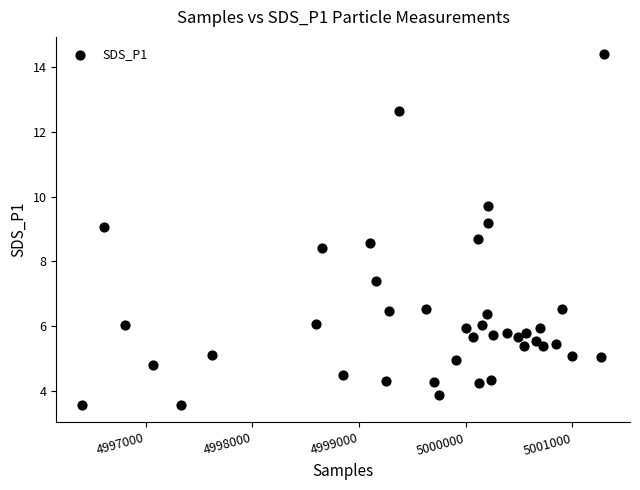

What is the range of X values (max minus min)?

4891.0